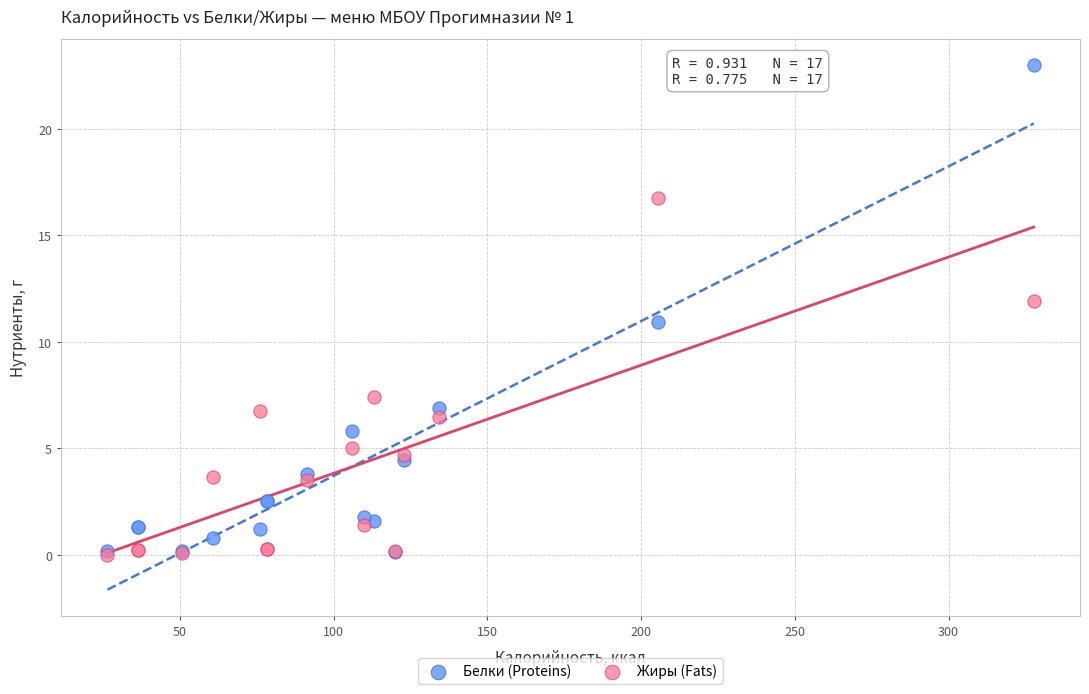

Which series has the largest Y range (max minus min)?

Белки (Proteins)